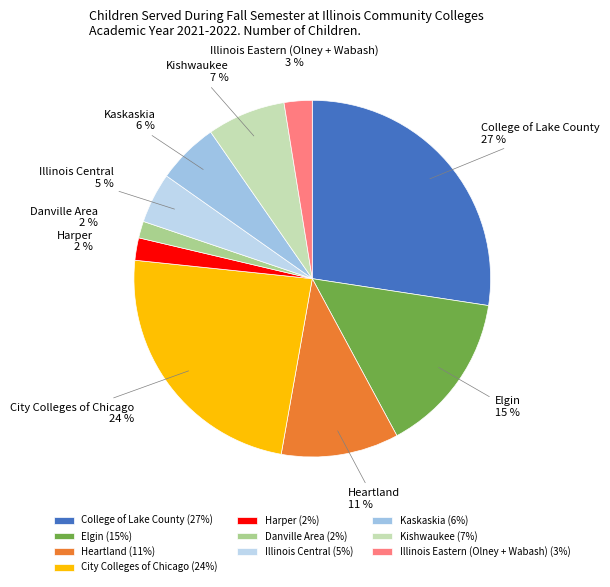

How many slices are in this pie chart?

10